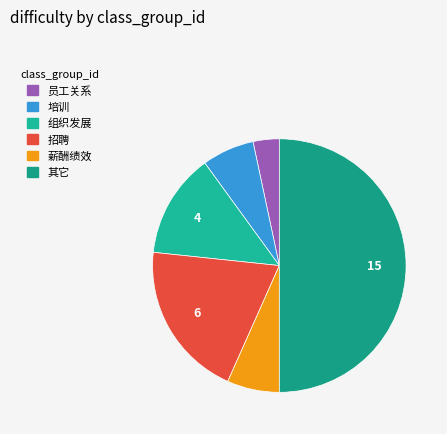

To the nearest percent, what portion does 组织发展 represent?

13%